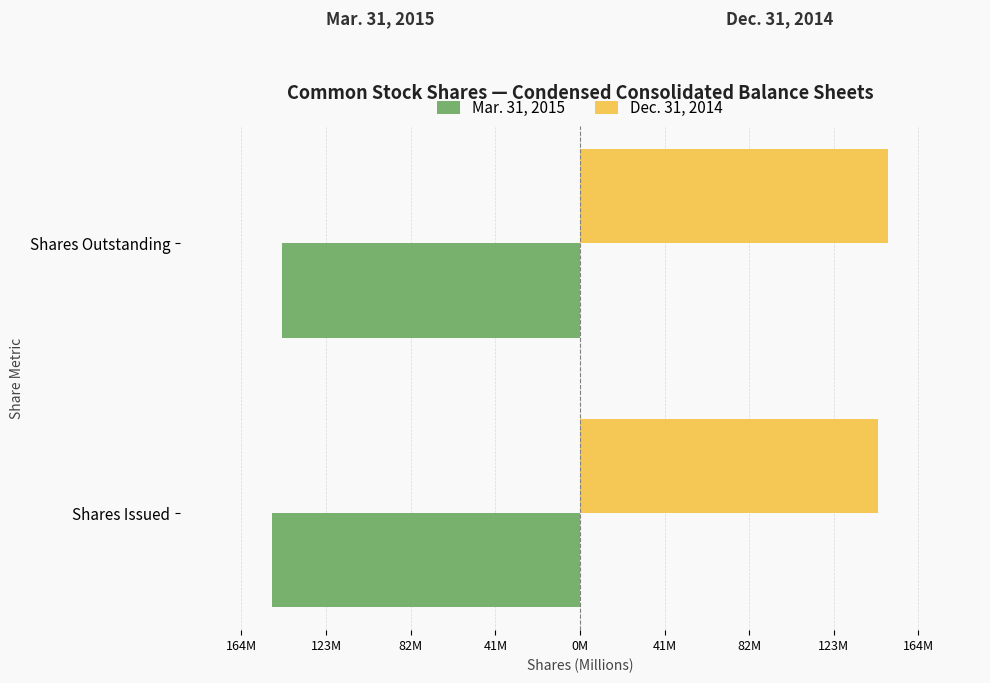

What are all the series names shown in the legend?

Mar. 31, 2015, Dec. 31, 2014